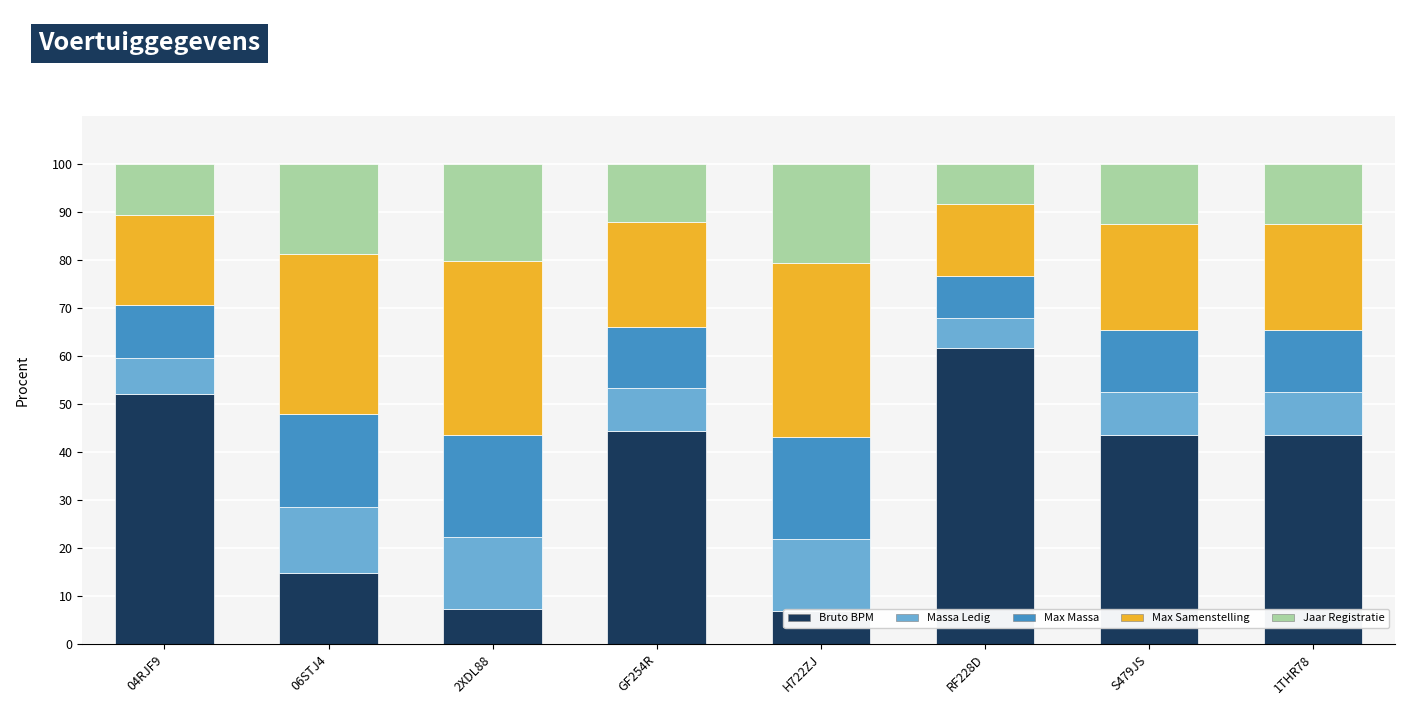

At 04RJF9, list the series in order from smallest to largest.

massa_ledig_voertuig, jaar_laatste_registratie_tellerstand, toegestane_maximum_massa_voertuig, maximum_massa_samenstelling, bruto_bpm